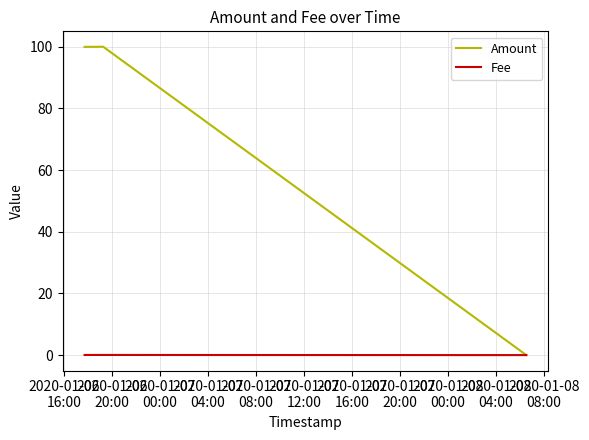

Rank the series by their maximum value, from lowest to highest.

Fee, Amount